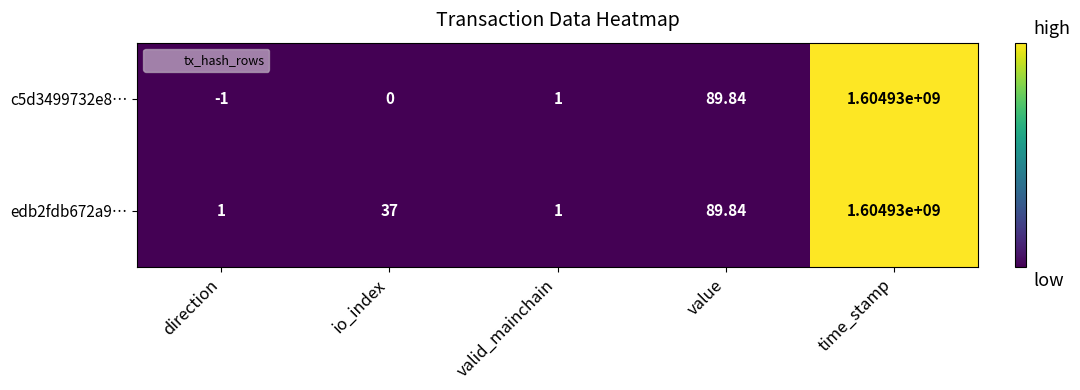

Where is edb2fdb672a9… nearest to the value 802465000?

value